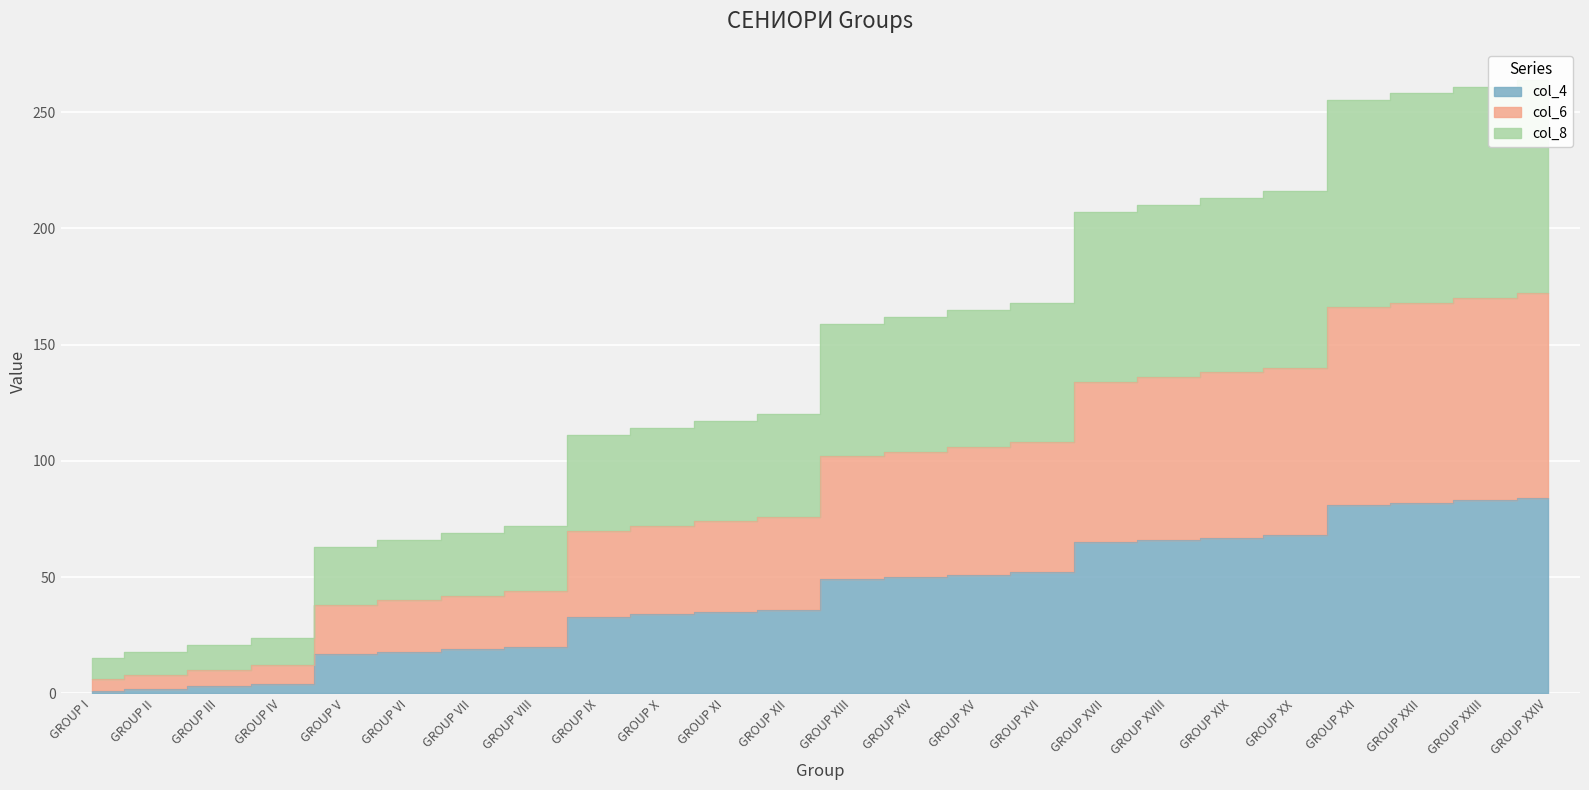

The value of col_8 at GROUP XII is 198. True or false?

False